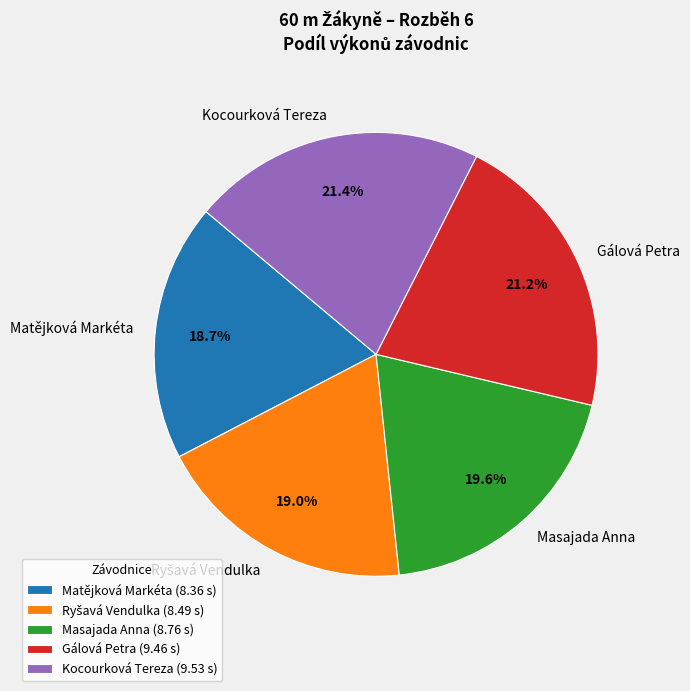

What percentage is NOT represented by Gálová Petra?

78.8%